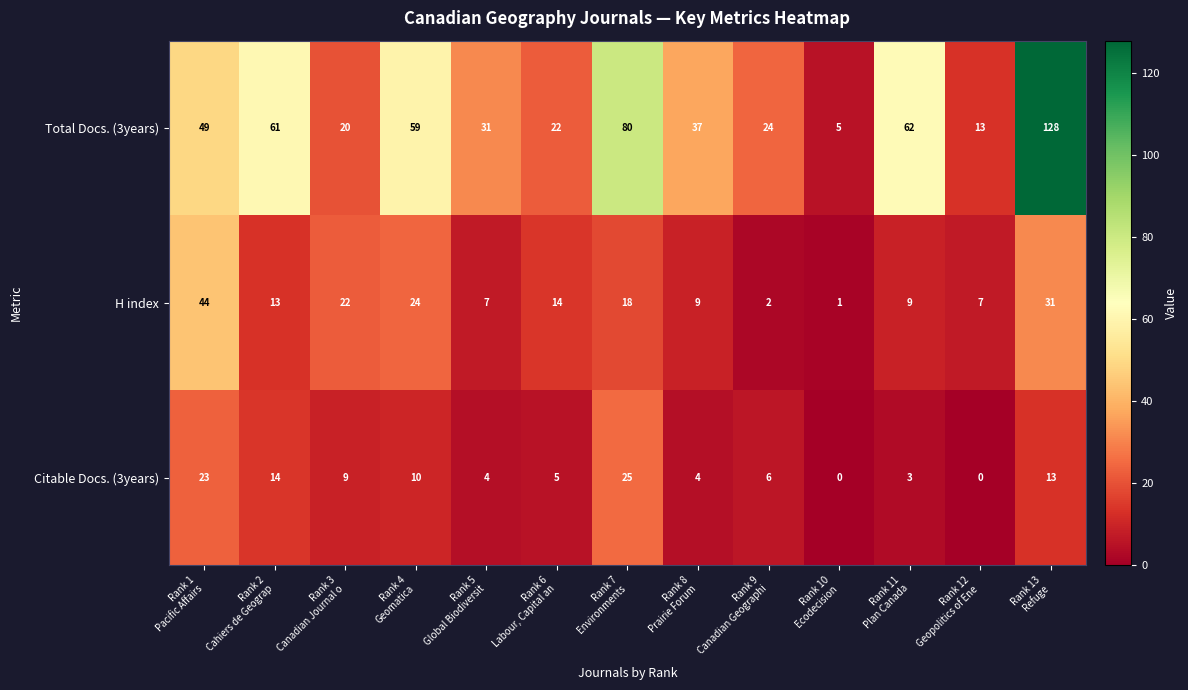

What is the difference between the highest and lowest values at Rank 6
Labour, Capital an?

17